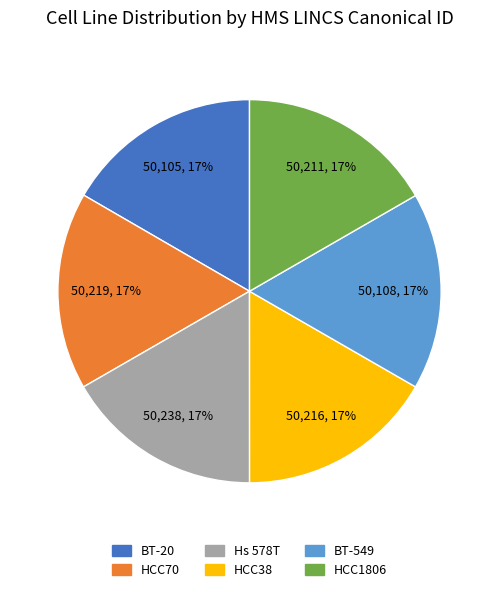

Does BT-20 represent more than half of the total?

No